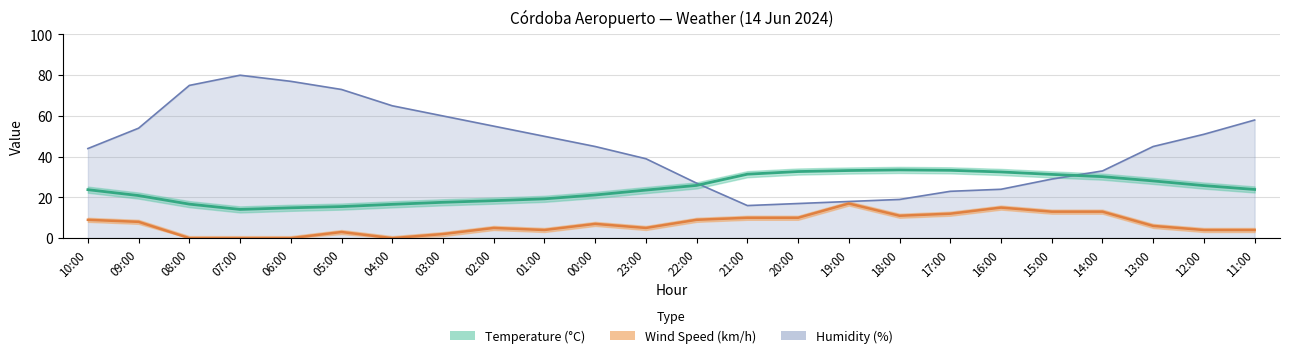

What is the difference between the maximum and minimum values in the Wind Speed (km/h) series?

17.0